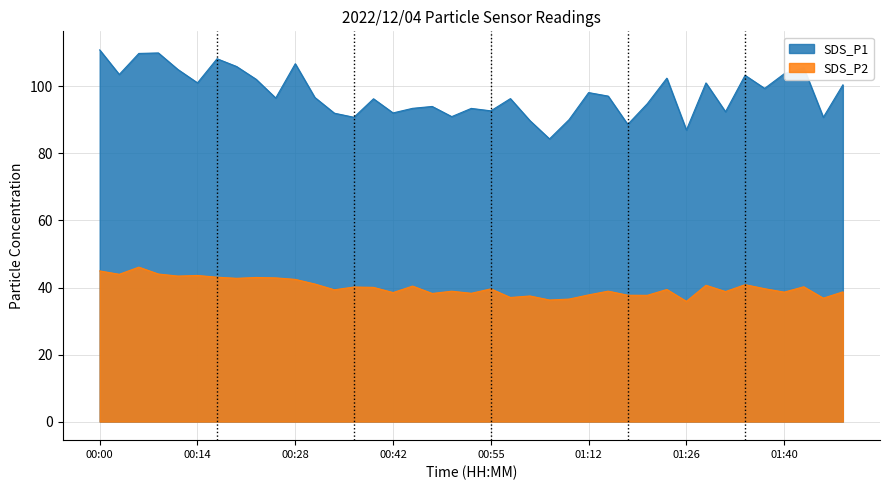

In SDS_P2, how many points are higher than both neighbors (excluding endpoints)?

13